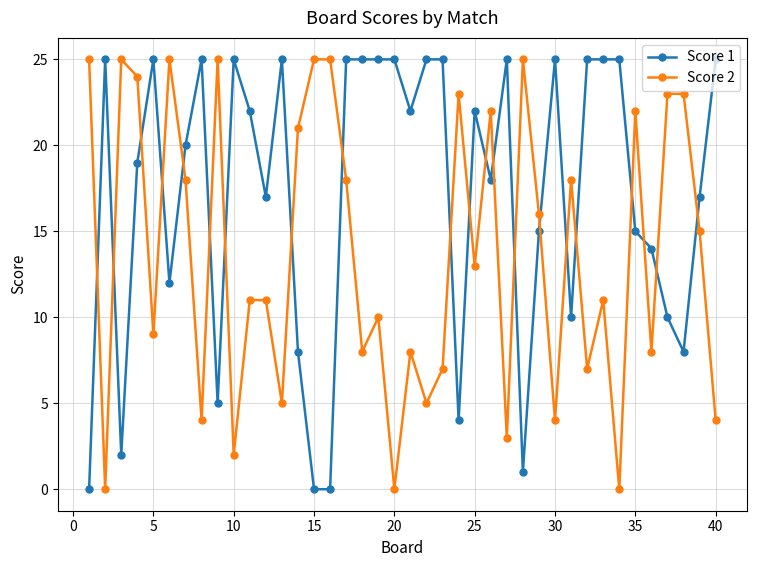

What are all the series names shown in the legend?

Score 1, Score 2